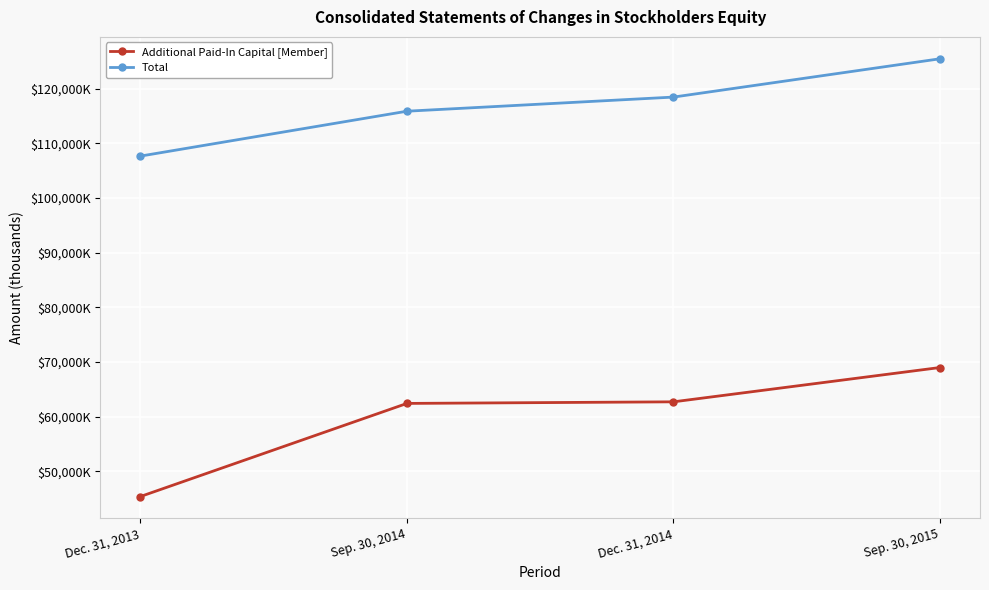

What are all the series names shown in the legend?

Additional Paid-In Capital [Member], Total